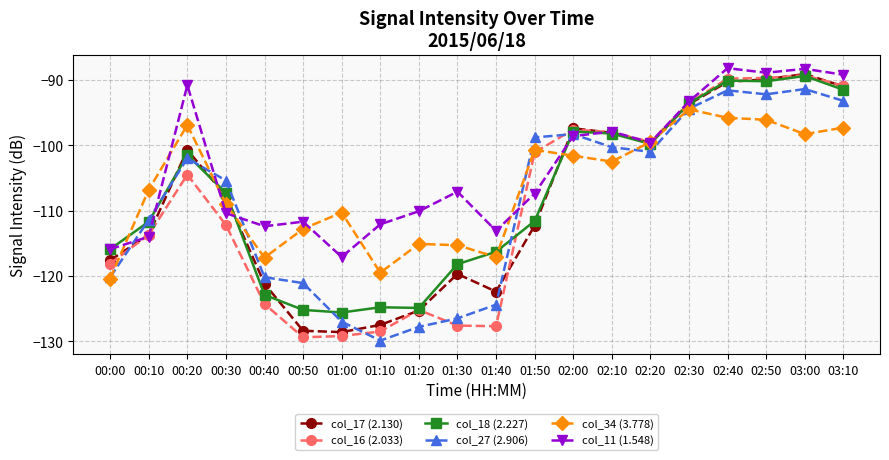

What is the average value of the col_11 (1.548) series?

-103.3